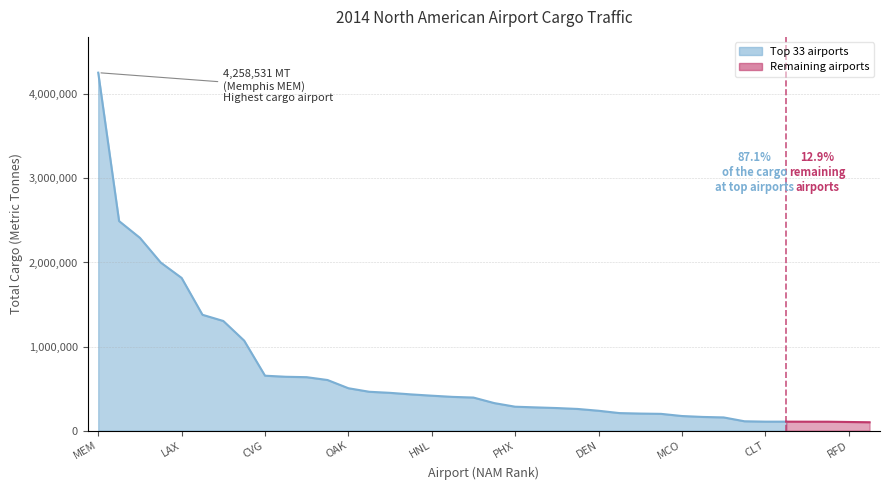

What is the value of the 1st point from the left?

4258531